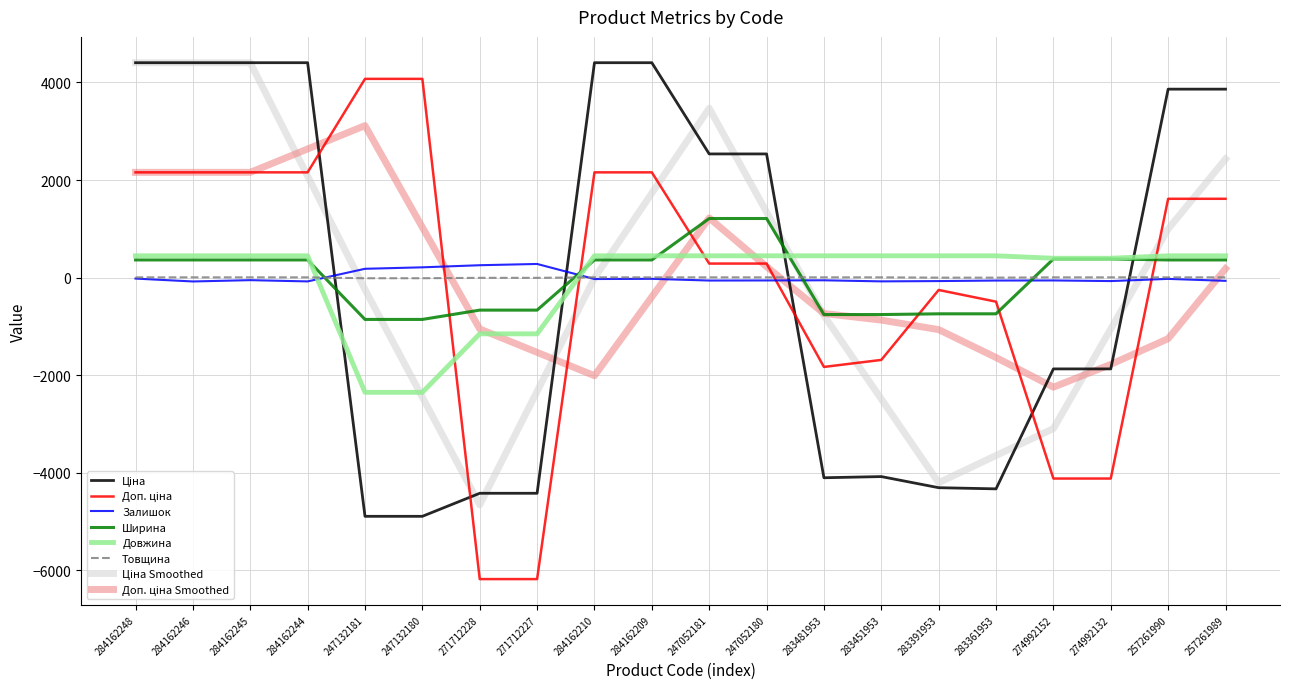

The Довжина series shows -1155.0 at 271712228. True or false?

True